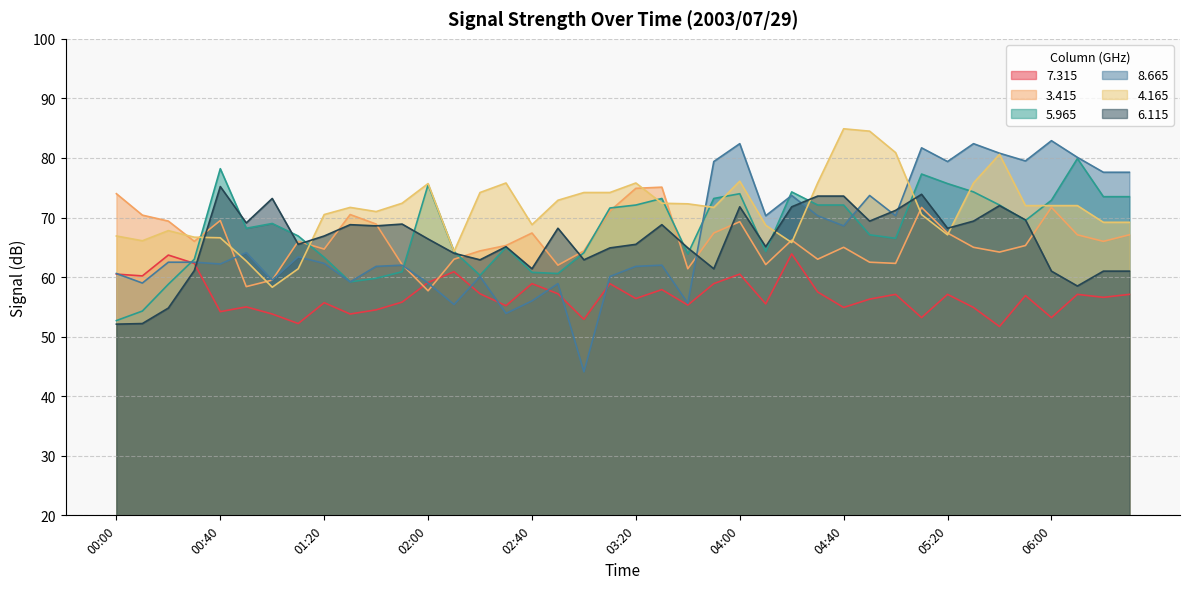

The value of   6.115 at 01:20 is 97.5. True or false?

False